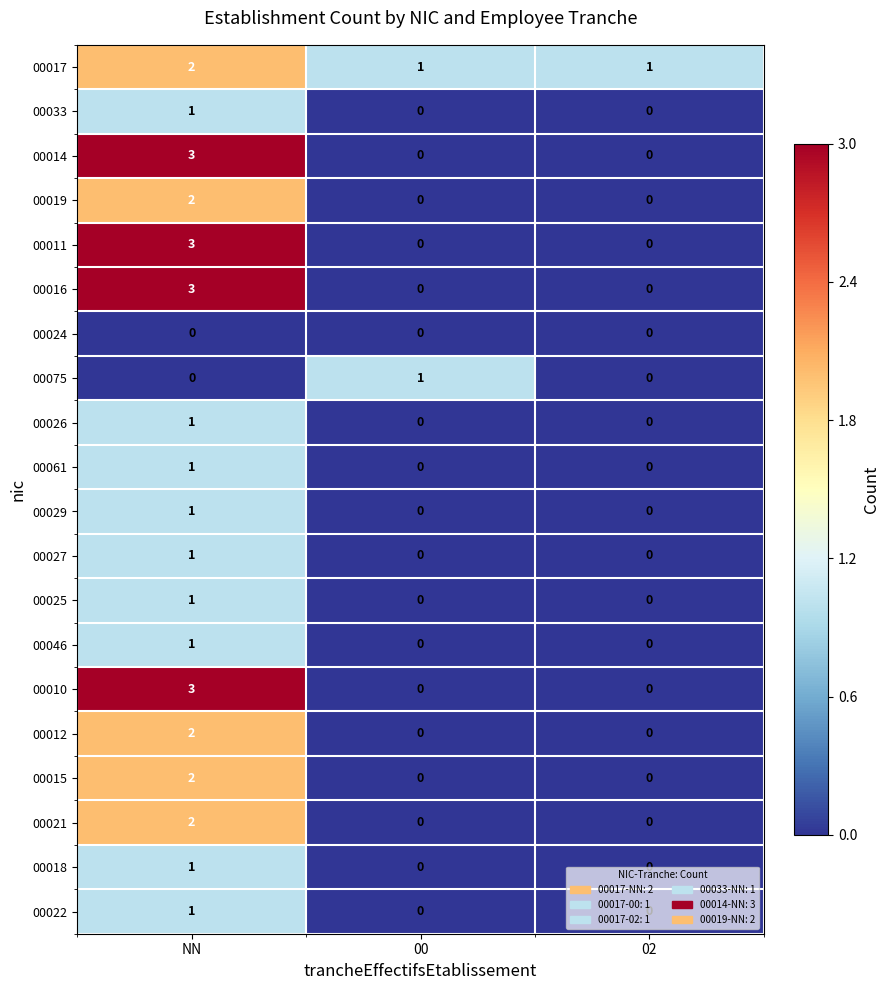

How many data points does each series have?

3